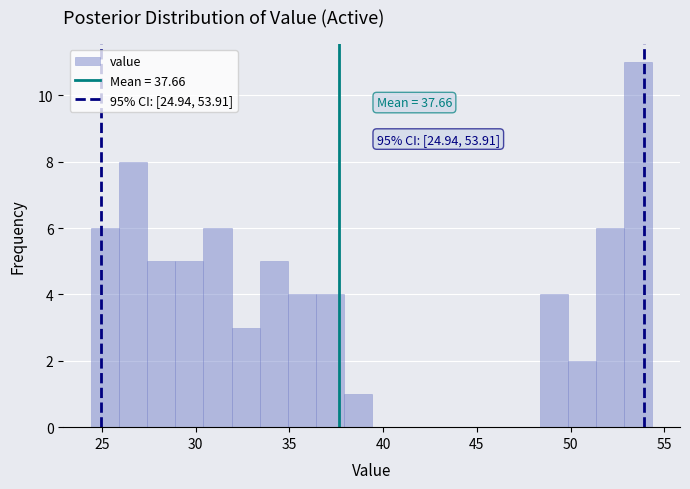

Read against the x-axis, roughly where is the centre of the tallest bar?

53.5